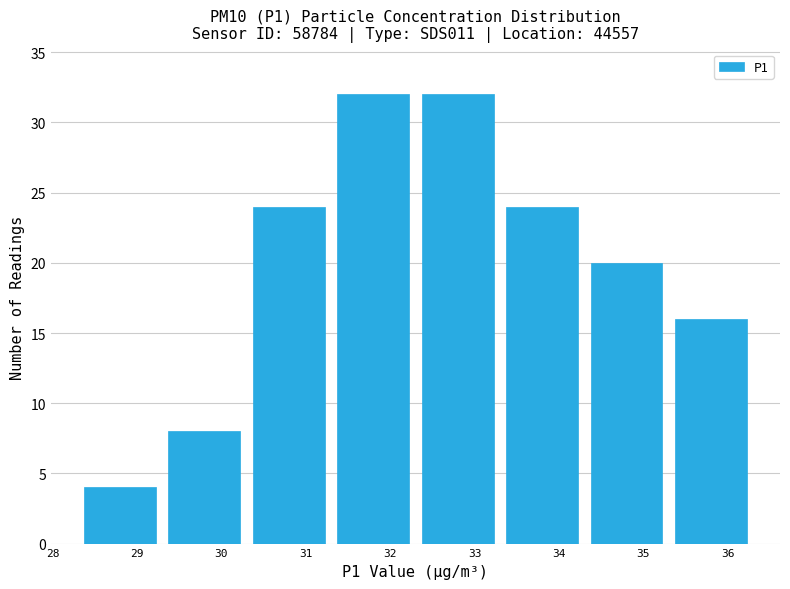

What is the height of the bar covering 34.3 to 35.3 on the x-axis? The values are not printed on the chart, so give them approximately, as read against the axis.

20